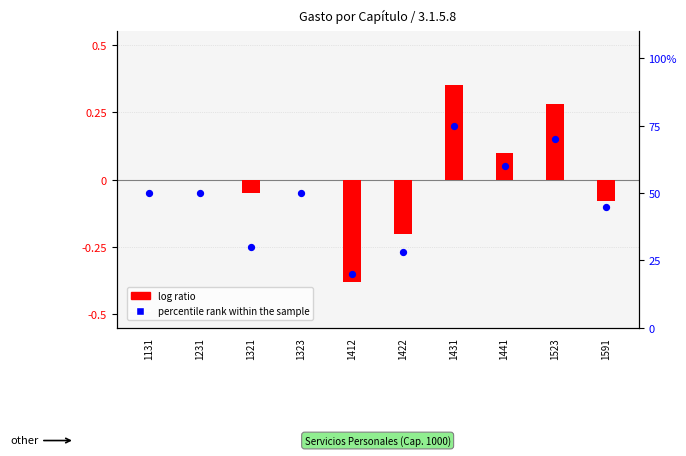

At how many categories does at least one series exceed 30?

7